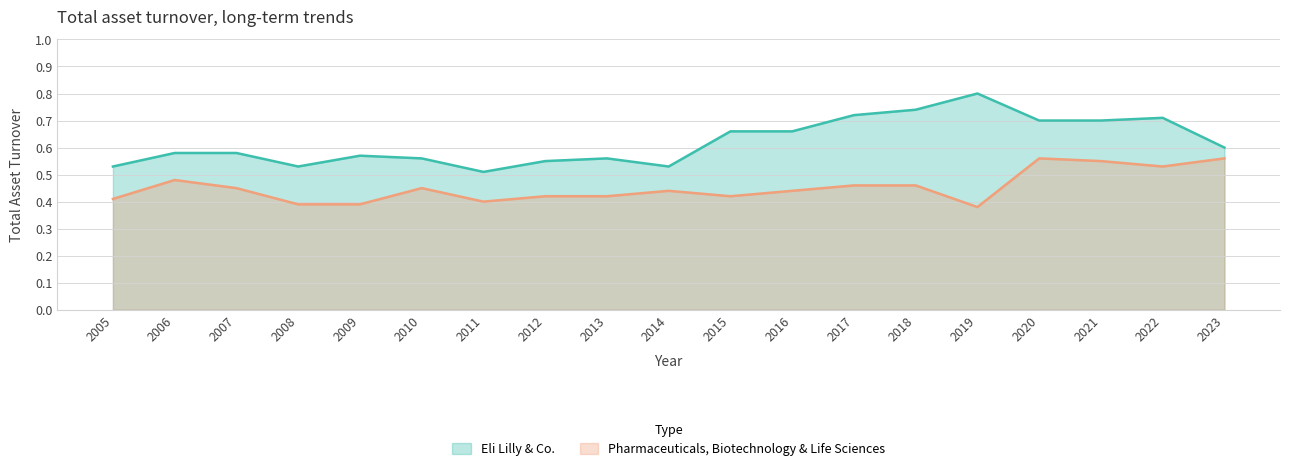

Reading left to right, what are all the values shown in this chart?

Eli Lilly & Co.: 2005=0.5	2006=0.6	2007=0.6	2008=0.5	2009=0.6	2010=0.6	2011=0.5	2012=0.6	2013=0.6	2014=0.5	2015=0.7	2016=0.7	2017=0.7	2018=0.7	2019=0.8	2020=0.7	2021=0.7	2022=0.7	2023=0.6
Pharmaceuticals, Biotechnology & Life Sciences: 2005=0.4	2006=0.5	2007=0.5	2008=0.4	2009=0.4	2010=0.5	2011=0.4	2012=0.4	2013=0.4	2014=0.4	2015=0.4	2016=0.4	2017=0.5	2018=0.5	2019=0.4	2020=0.6	2021=0.6	2022=0.5	2023=0.6